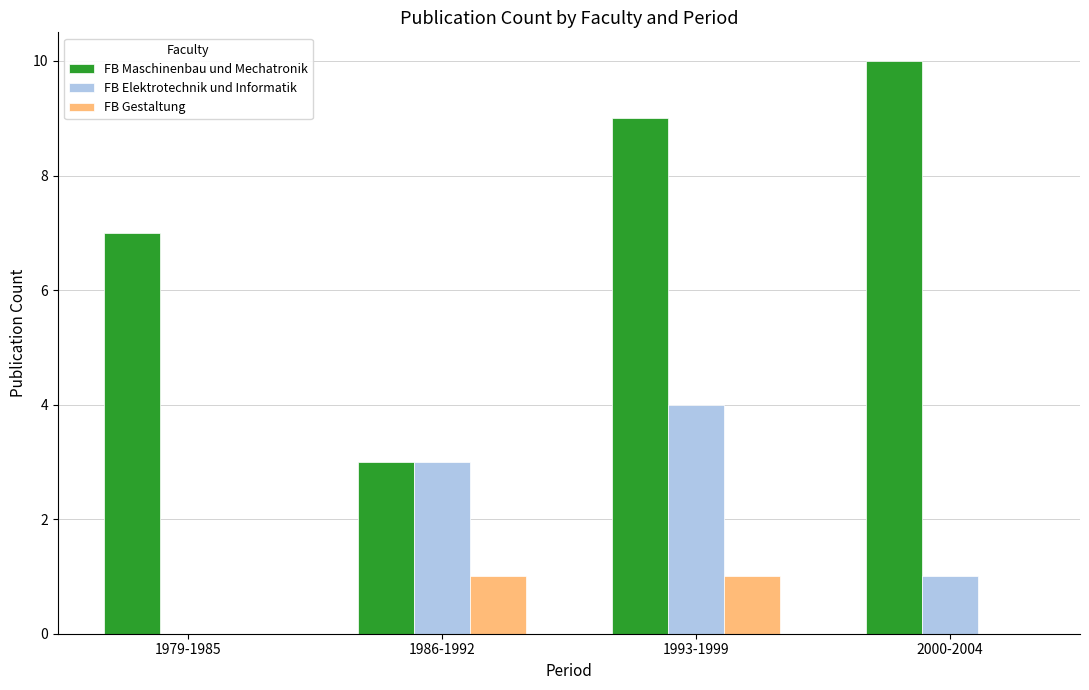

Which series changed the most between 1979-1985 and 1986-1992?

FB Maschinenbau und Mechatronik